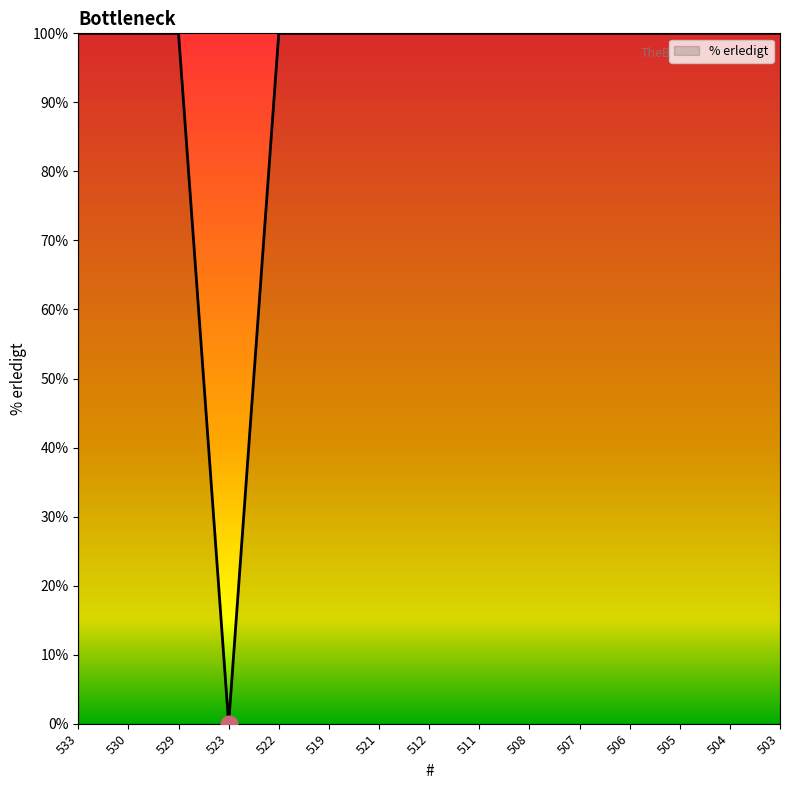

What is the sum of all values?

1400